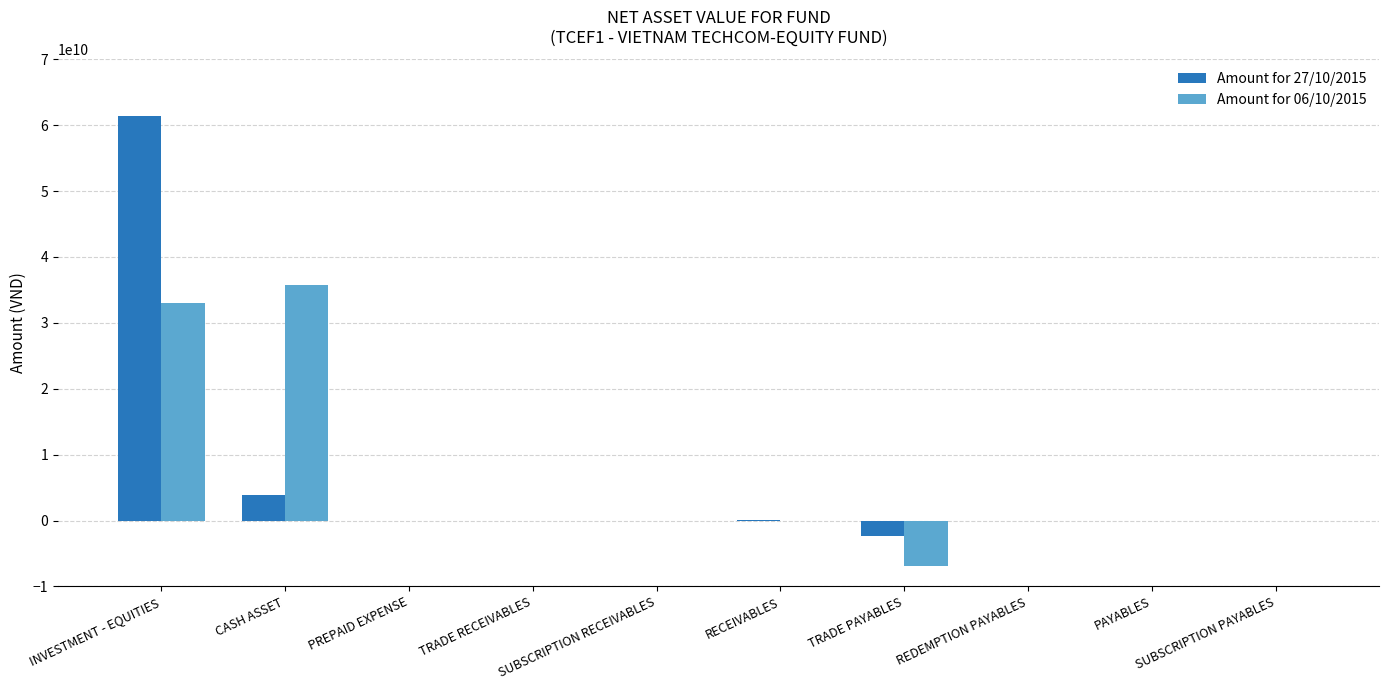

What is the smallest value displayed?

-6872740284